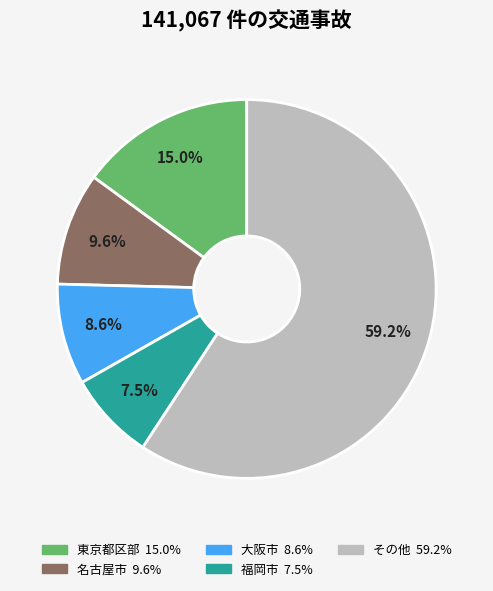

Does any single category account for the majority?

Yes